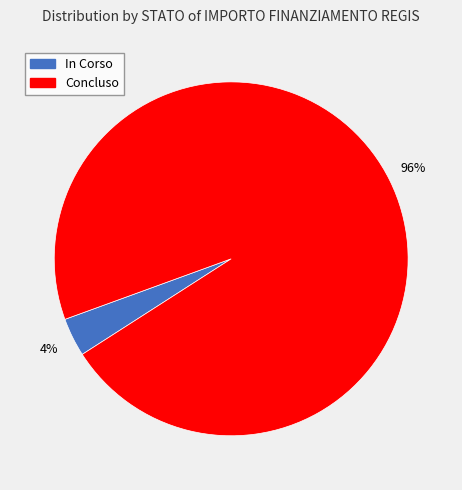

Is it true that In Corso is 4% of the pie?

True